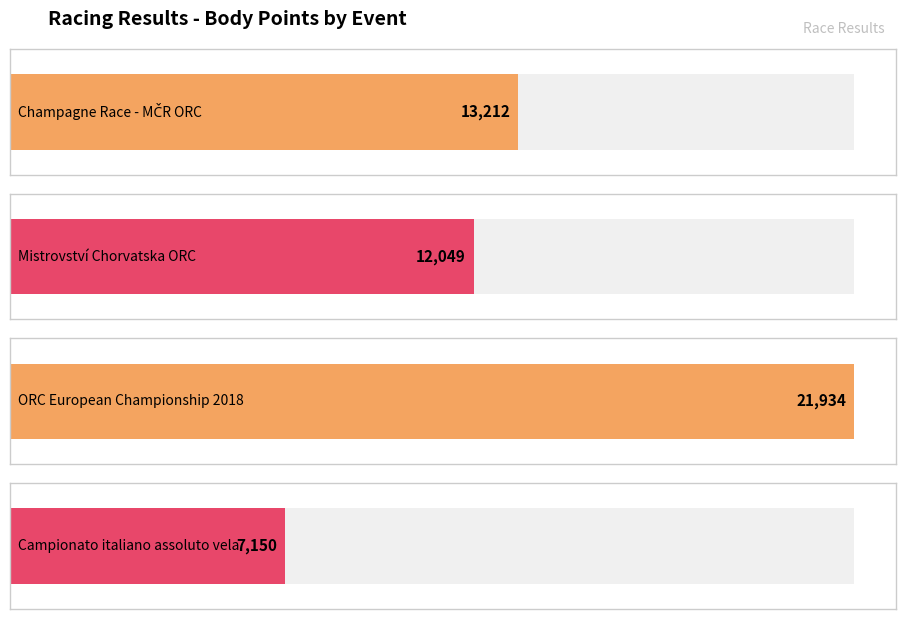

What position from the right is Campionato italiano assoluto vela?

1